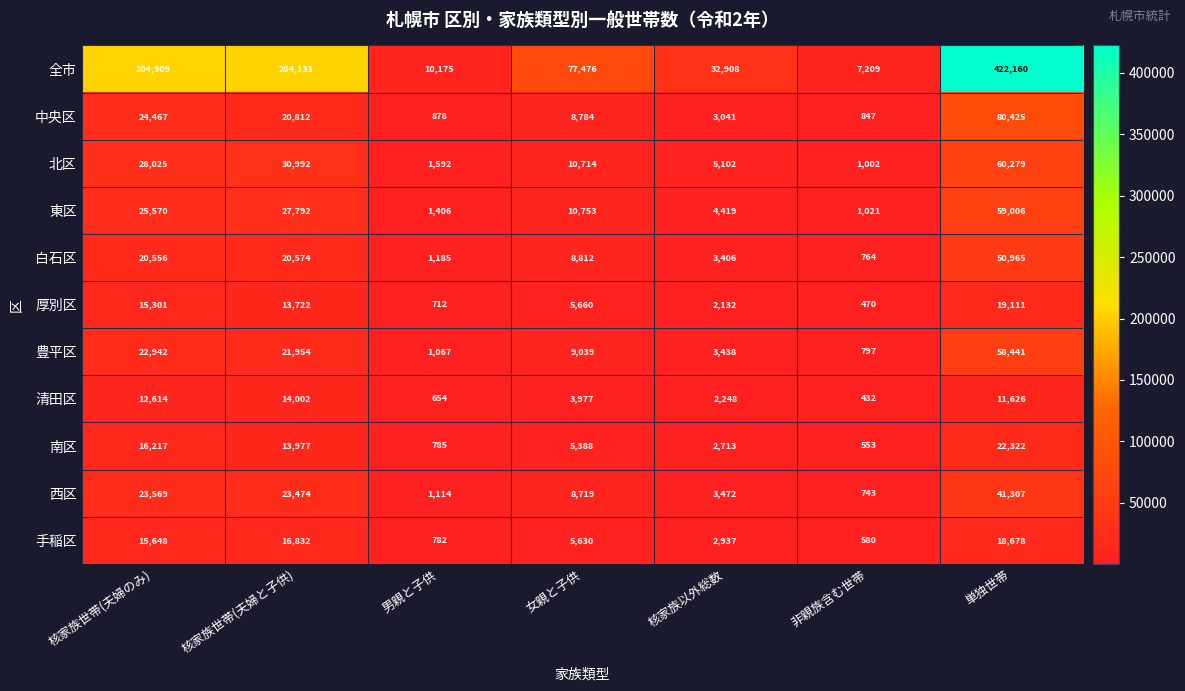

Rank the series at 女親と子供 from highest to lowest value.

全市, 東区, 北区, 豊平区, 白石区, 中央区, 西区, 厚別区, 手稲区, 南区, 清田区